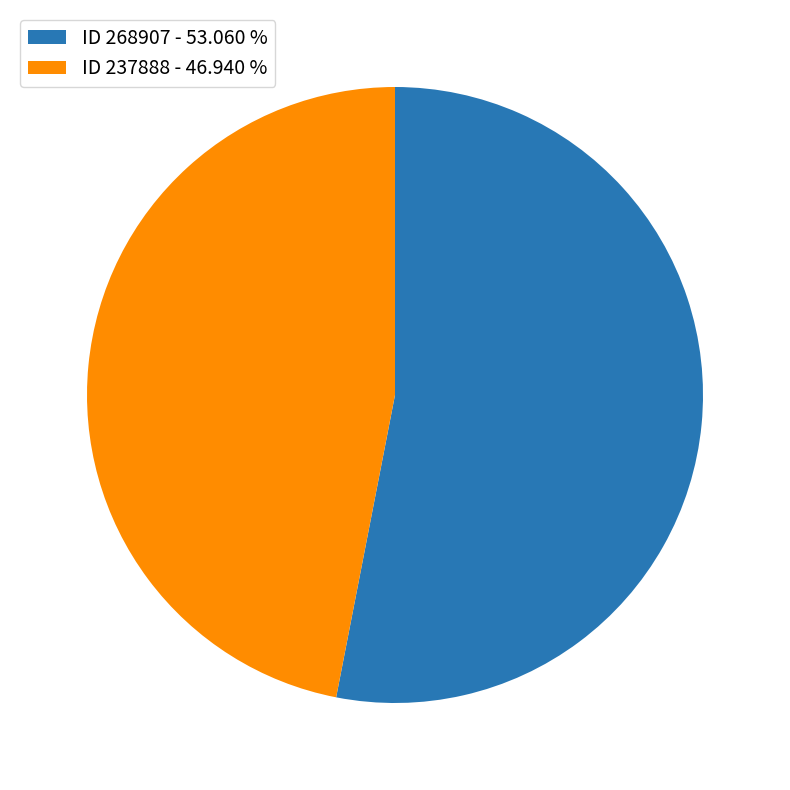

Which has a higher value, ID 268907 - 53.060 % or ID 237888 - 46.940 %?

ID 268907 - 53.060 %